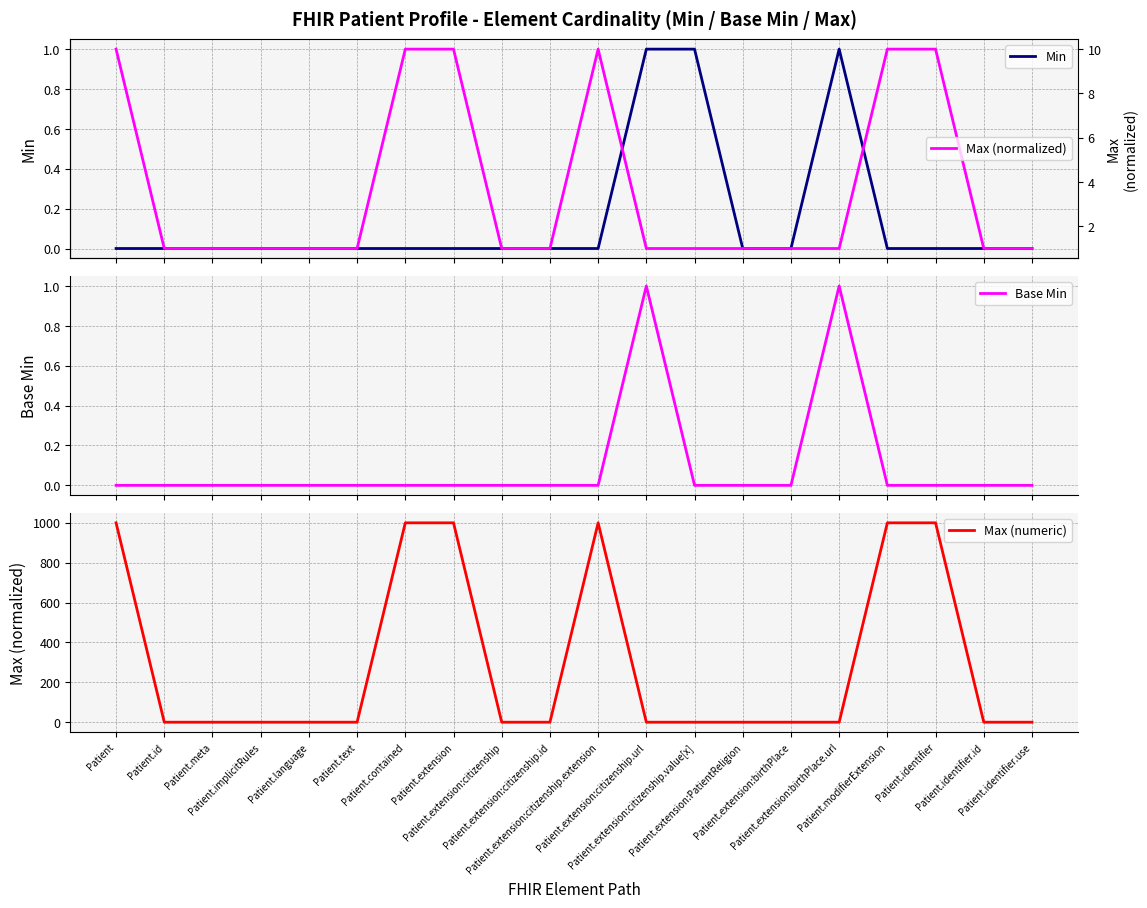

What position from the left is Patient.meta?

3